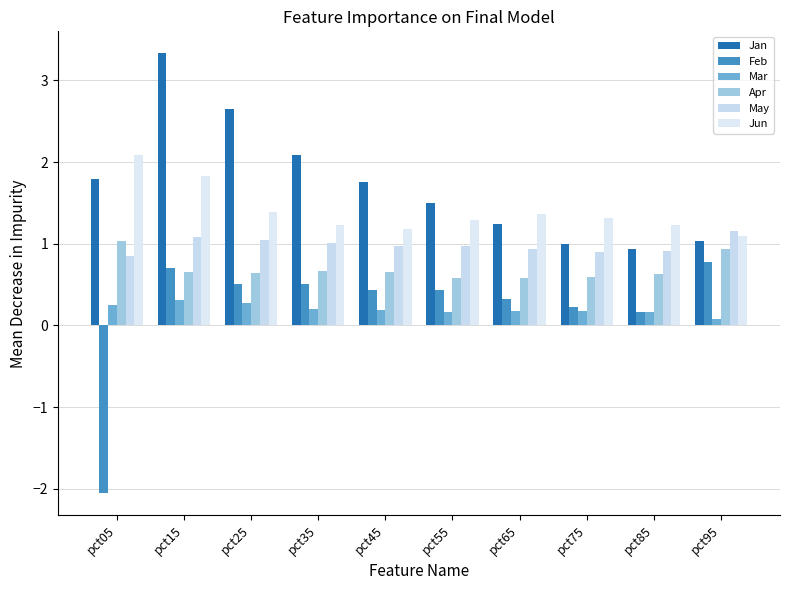

Rank the categories by Mar value from lowest to highest.

pct95, pct55, pct85, pct65, pct75, pct45, pct35, pct05, pct25, pct15